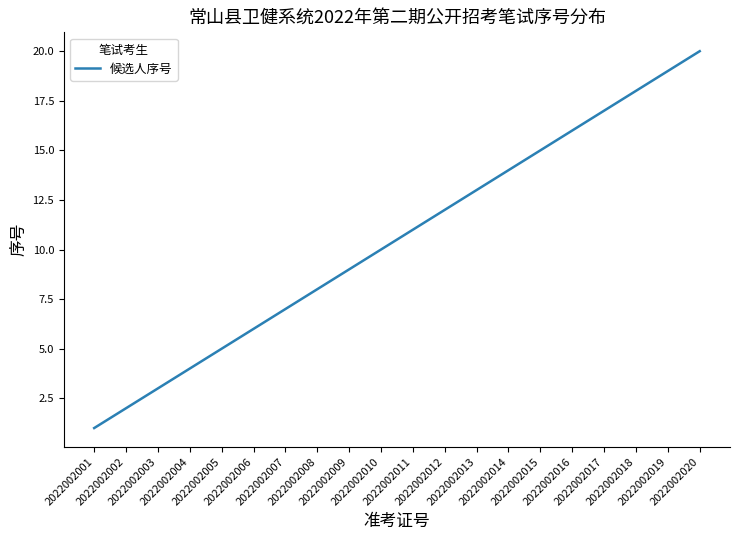

Which category has the lowest value across all series?

2022002001